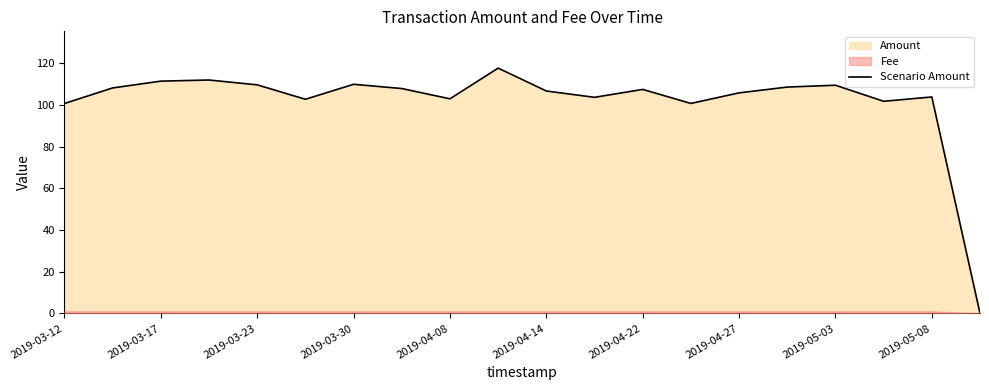

What is the difference between the second highest and second lowest values?

11.3